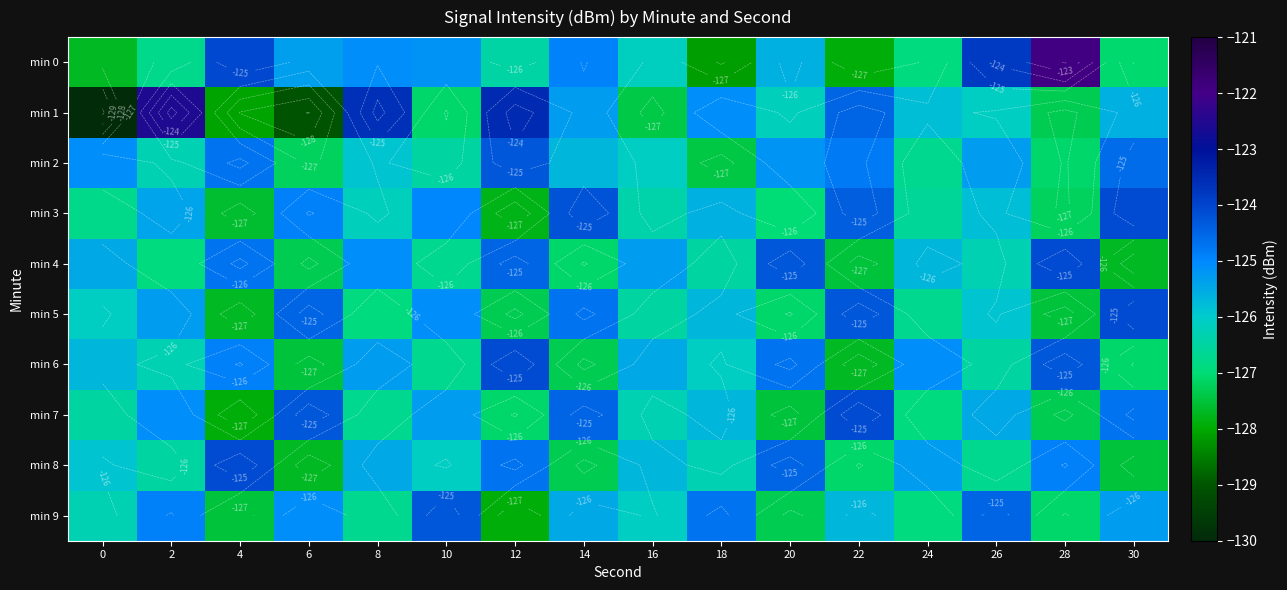

What is the maximum value shown in the chart?

-121.9